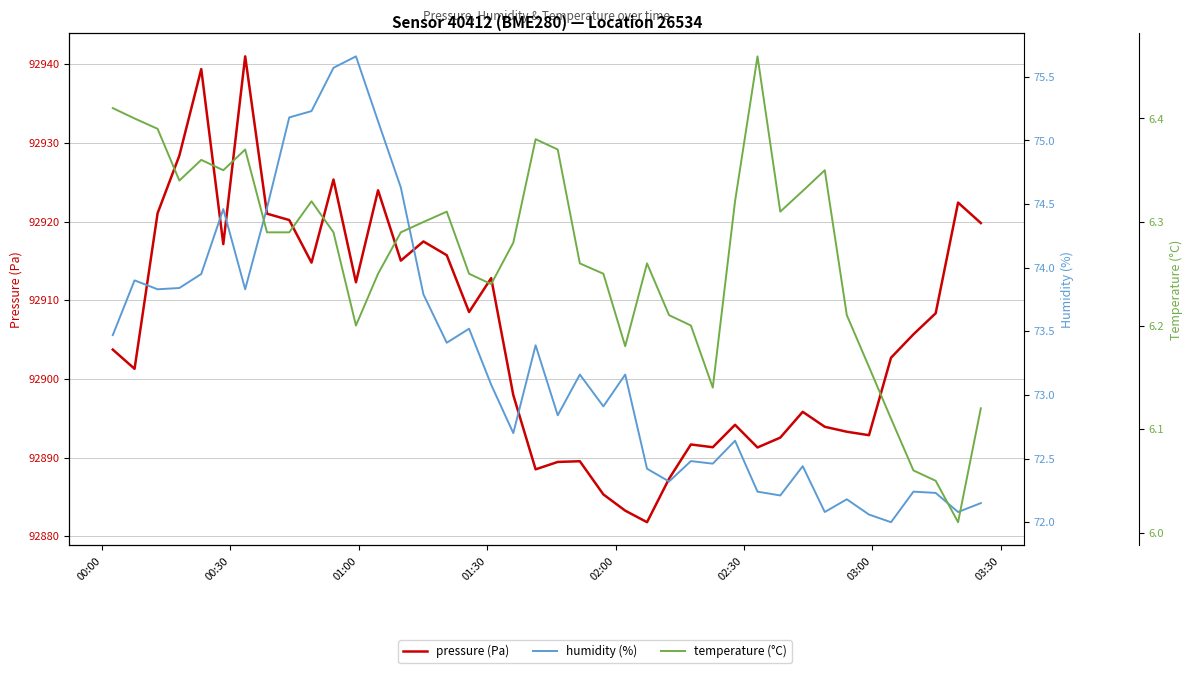

True or false: humidity (%) and pressure (Pa) cross at least once.

False